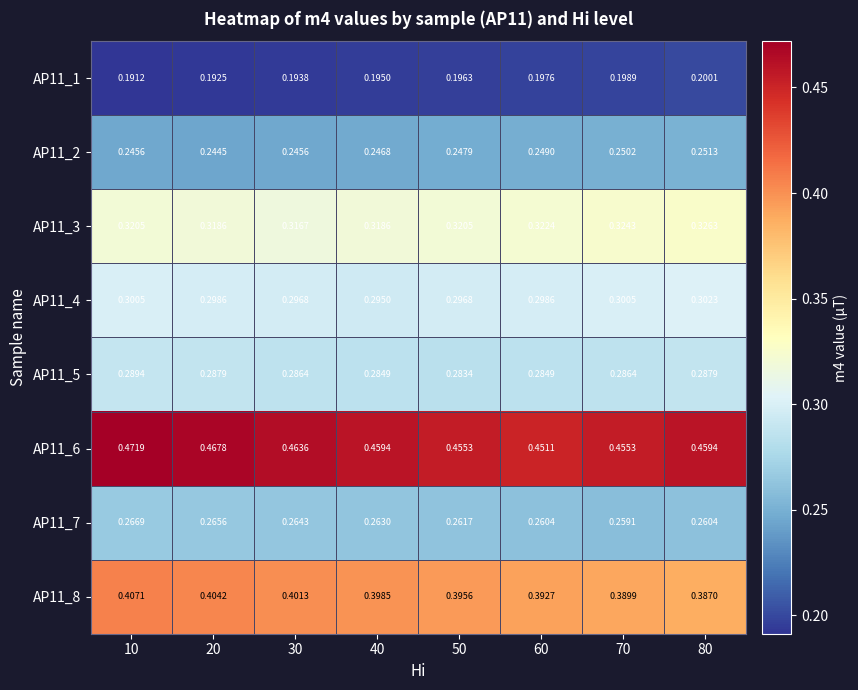

At 10, list the series in order from largest to smallest.

AP11_6, AP11_8, AP11_3, AP11_4, AP11_5, AP11_7, AP11_2, AP11_1